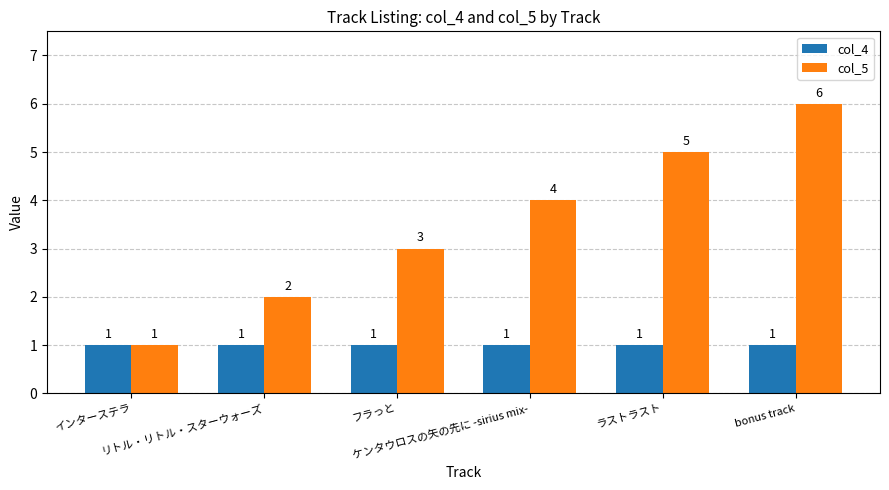

Which series has the largest total across all categories?

col_5